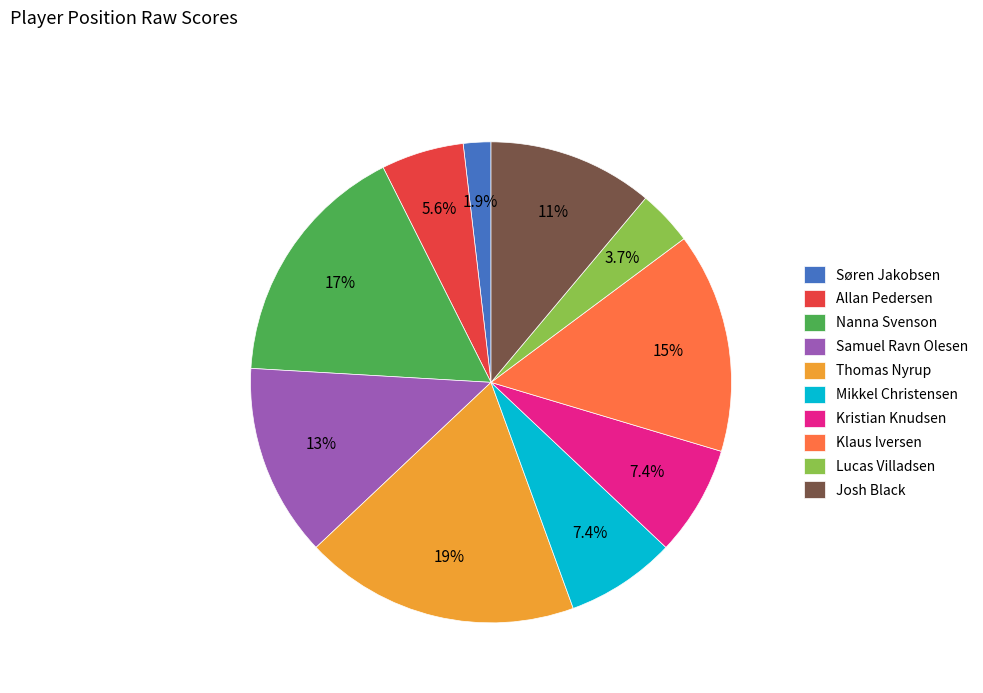

What is the smallest slice in the pie chart?

Søren Jakobsen